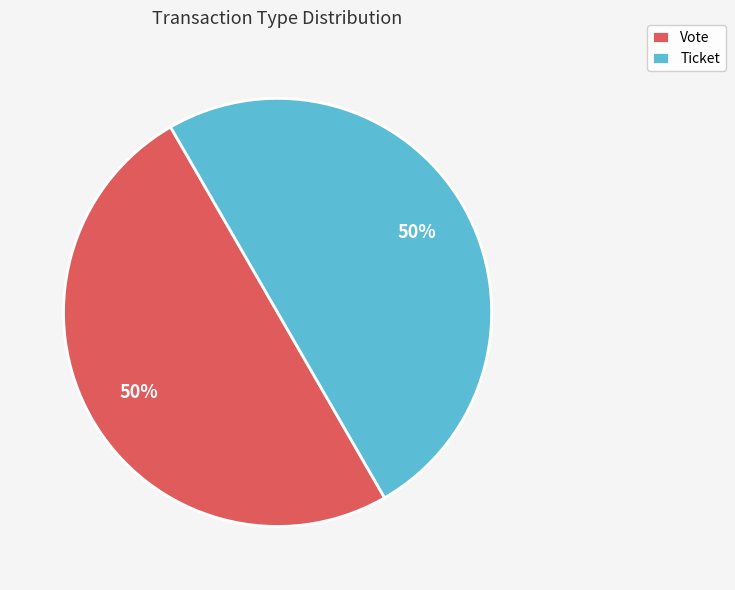

True or false: Vote accounts for 61% of the total.

False